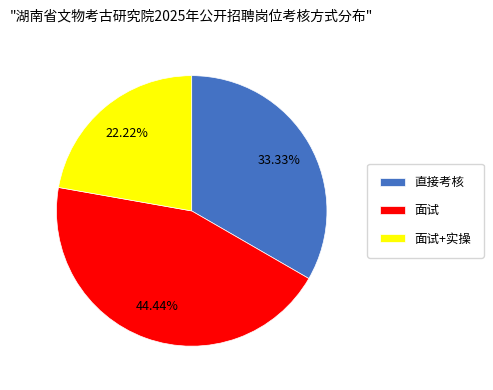

Is there any slice that represents more than half of the pie?

No